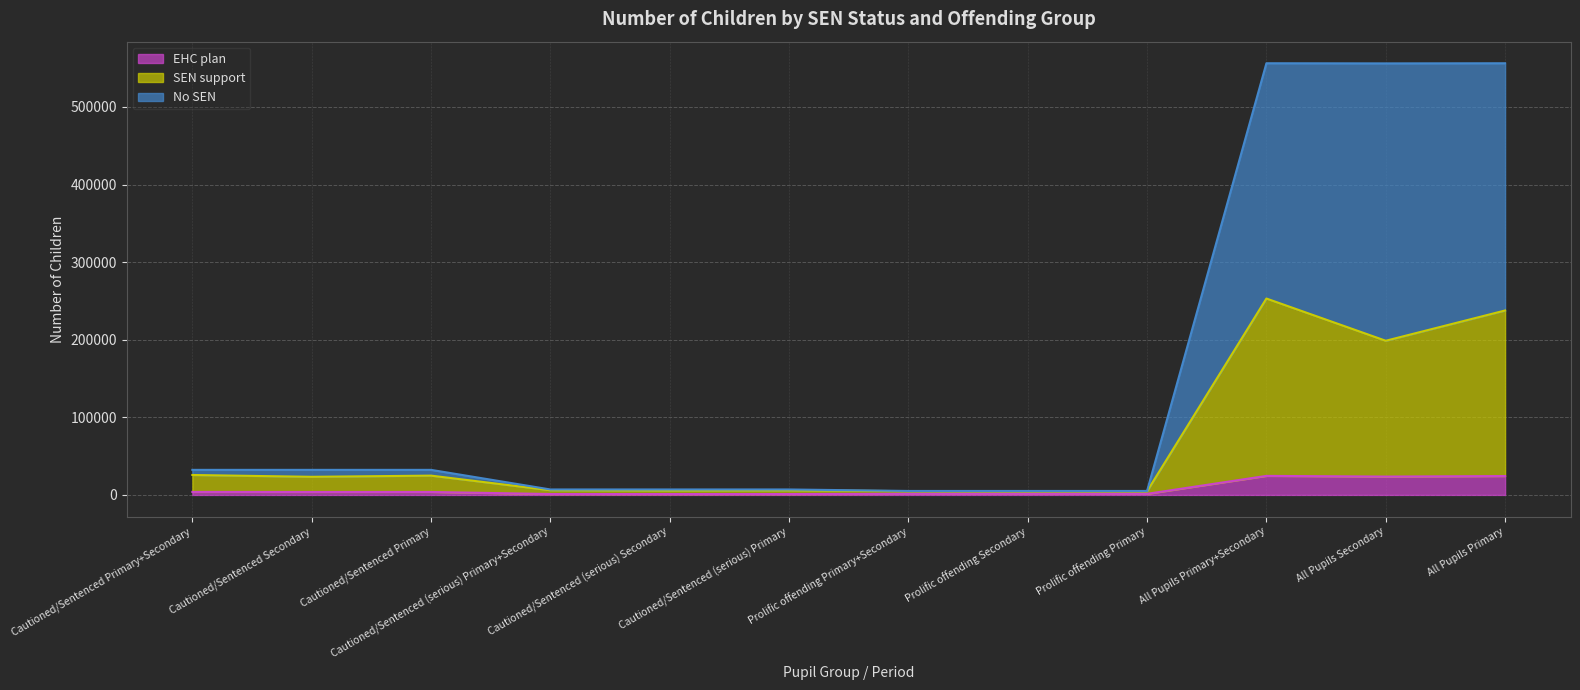

Reading right to left, list all the values displayed in this chart.

EHC plan: All Pupils Primary=24312	All Pupils Secondary=23643	All Pupils Primary+Secondary=24522	Prolific offending Primary=1393	Prolific offending Secondary=1396	Prolific offending Primary+Secondary=1404	Cautioned/Sentenced (serious) Primary=1138	Cautioned/Sentenced (serious) Secondary=1130	Cautioned/Sentenced (serious) Primary+Secondary=1147	Cautioned/Sentenced Primary=3811	Cautioned/Sentenced Secondary=3794	Cautioned/Sentenced Primary+Secondary=3854
SEN support: All Pupils Primary=237660	All Pupils Secondary=198660	All Pupils Primary+Secondary=253077	Prolific offending Primary=4762	Prolific offending Secondary=4701	Prolific offending Primary+Secondary=4851	Cautioned/Sentenced (serious) Primary=5897	Cautioned/Sentenced (serious) Secondary=5657	Cautioned/Sentenced (serious) Primary+Secondary=6068	Cautioned/Sentenced Primary=24857	Cautioned/Sentenced Secondary=23327	Cautioned/Sentenced Primary+Secondary=25689
No SEN: All Pupils Primary=556261	All Pupils Secondary=556082	All Pupils Primary+Secondary=556265	Prolific offending Primary=5111	Prolific offending Secondary=5111	Prolific offending Primary+Secondary=5111	Cautioned/Sentenced (serious) Primary=7024	Cautioned/Sentenced (serious) Secondary=7024	Cautioned/Sentenced (serious) Primary+Secondary=7024	Cautioned/Sentenced Primary=32294	Cautioned/Sentenced Secondary=32292	Cautioned/Sentenced Primary+Secondary=32294